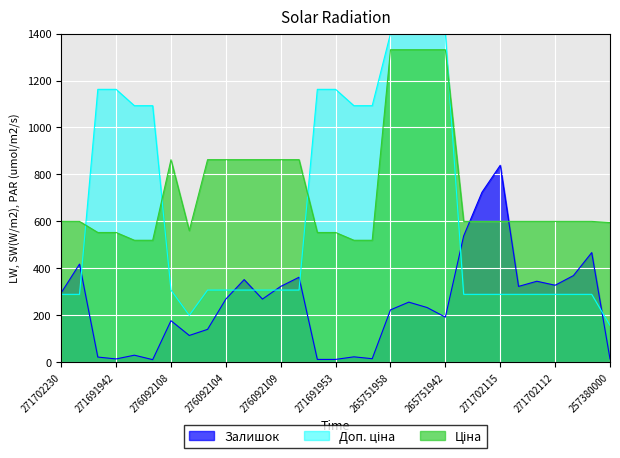

List the series in order of their overall mean, highest first.

Ціна, Доп. ціна, Залишок